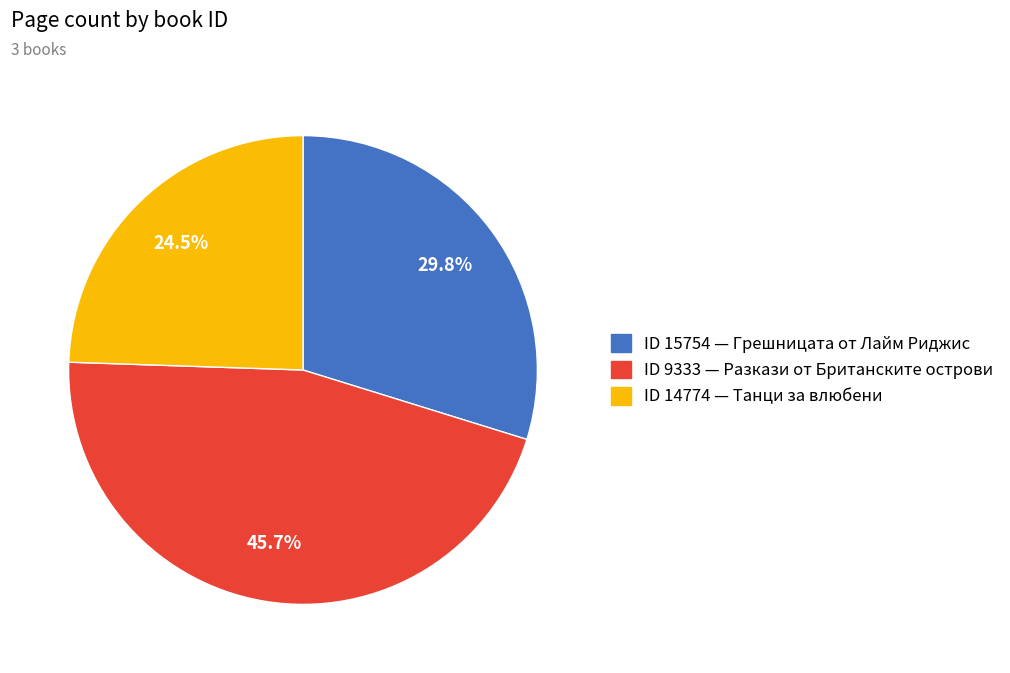

How many segments does this pie chart have?

3